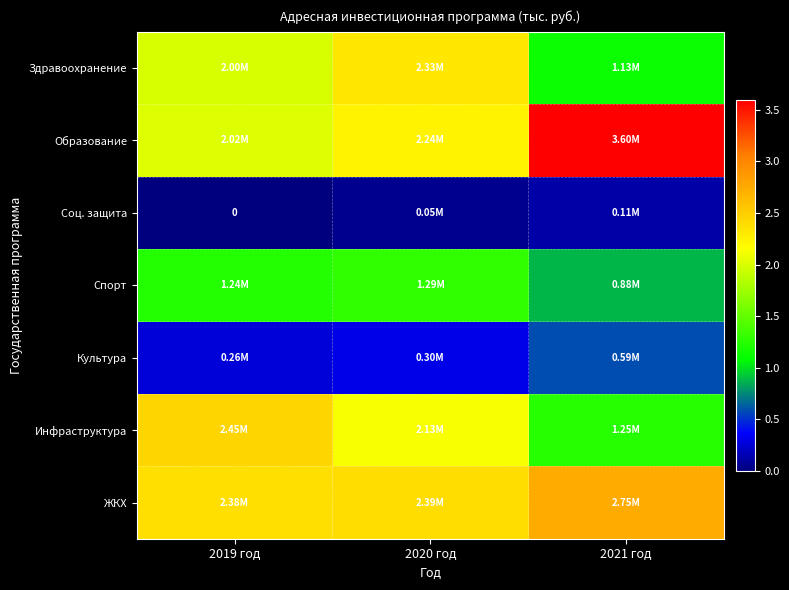

Between 2019 год and 2021 год, which is larger?

2019 год